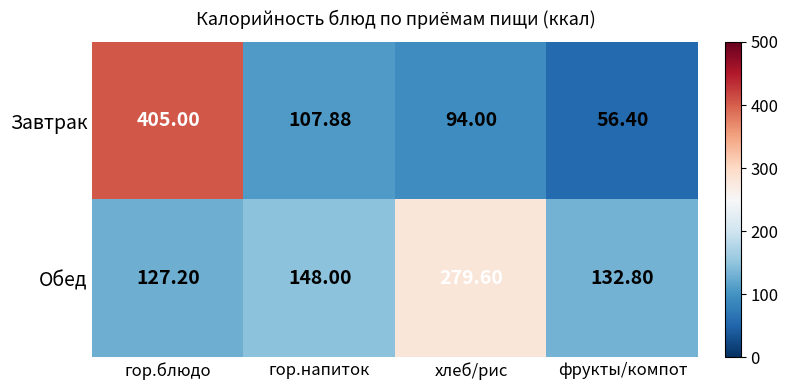

At which category does the chart reach its minimum across all series?

фрукты/компот